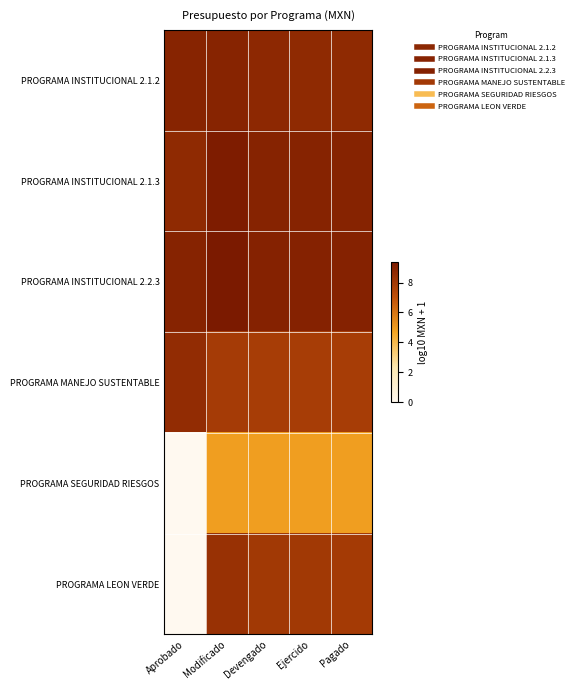

Reading left to right, transcribe all the data shown in this chart.

PROGRAMA INSTITUCIONAL 2.1.2: Aprobado=8.9	Modificado=8.9	Devengado=8.7	Ejercido=8.7	Pagado=8.7
PROGRAMA INSTITUCIONAL 2.1.3: Aprobado=8.7	Modificado=9.2	Devengado=9.0	Ejercido=9.0	Pagado=8.9
PROGRAMA INSTITUCIONAL 2.2.3: Aprobado=8.9	Modificado=9.4	Devengado=9.0	Ejercido=9.0	Pagado=9.0
PROGRAMA MANEJO SUSTENTABLE: Aprobado=8.6	Modificado=7.9	Devengado=7.9	Ejercido=7.9	Pagado=7.9
PROGRAMA SEGURIDAD RIESGOS: Aprobado=0.0	Modificado=4.9	Devengado=4.9	Ejercido=4.9	Pagado=4.9
PROGRAMA LEON VERDE: Aprobado=0.0	Modificado=8.4	Devengado=8.0	Ejercido=8.0	Pagado=8.0